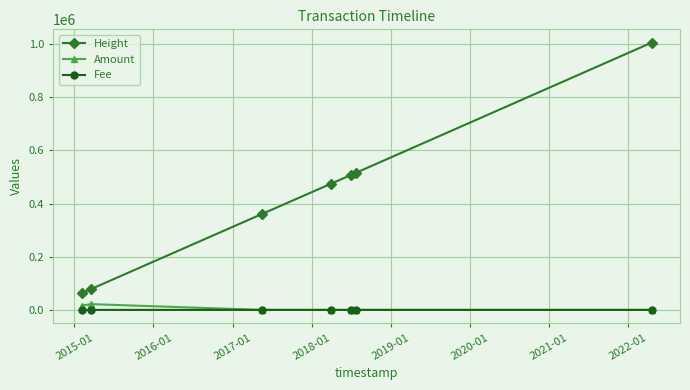

Which series has the widest spread of values?

Height